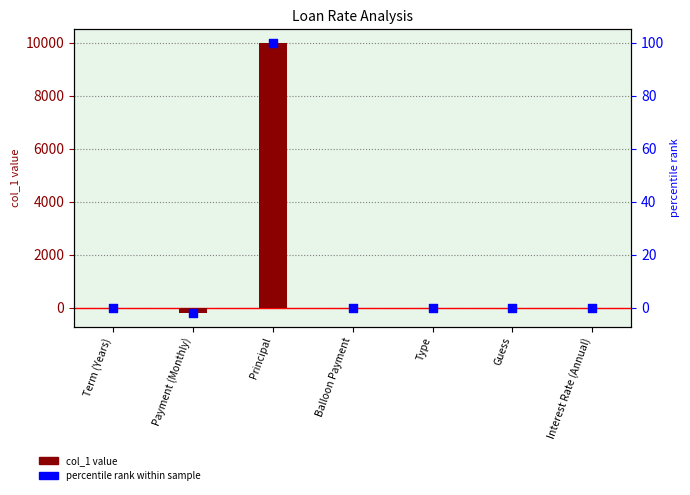

Which series reaches the minimum Y coordinate?

col_1 value